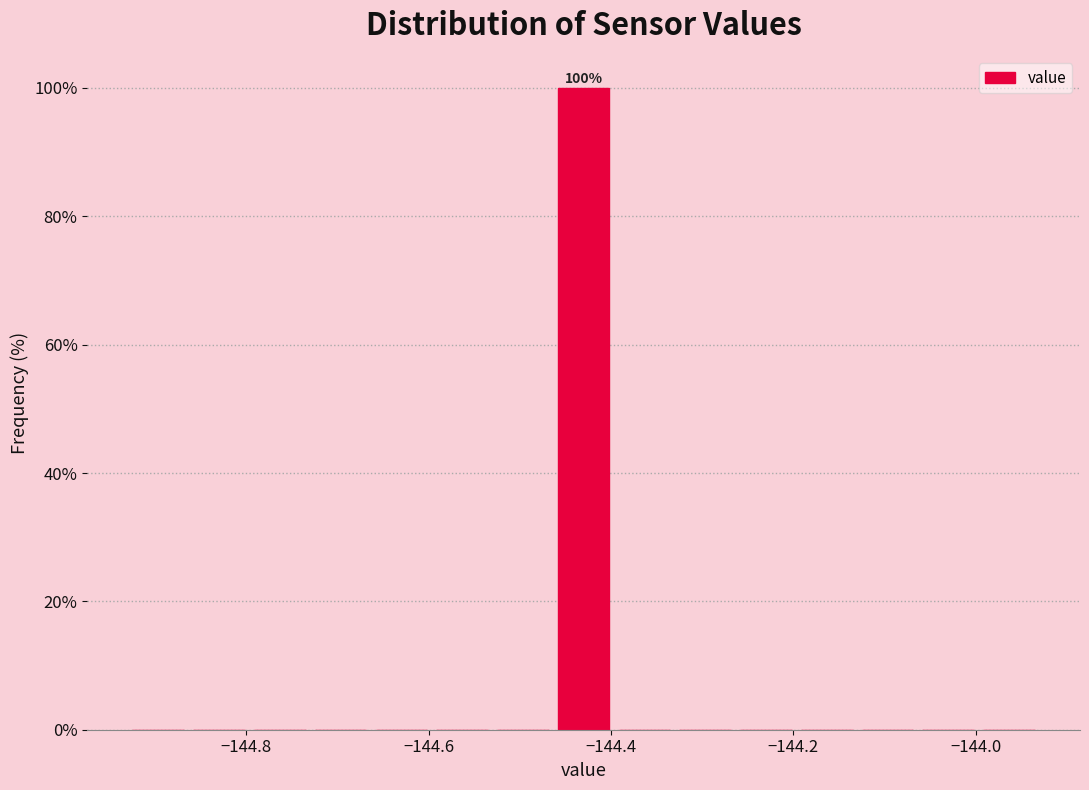

Around what value on the x-axis is the tallest bar? Give the approximate position of its centre, as read against the axis.

-144.42